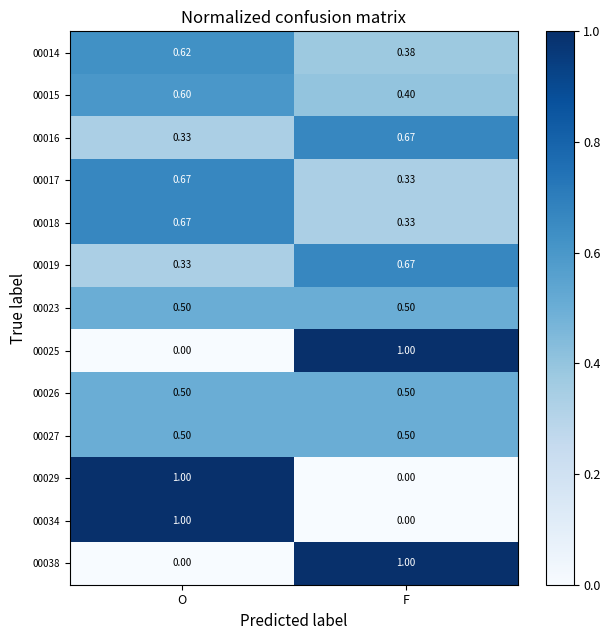

Rank the categories by 00038 value from highest to lowest.

F, O